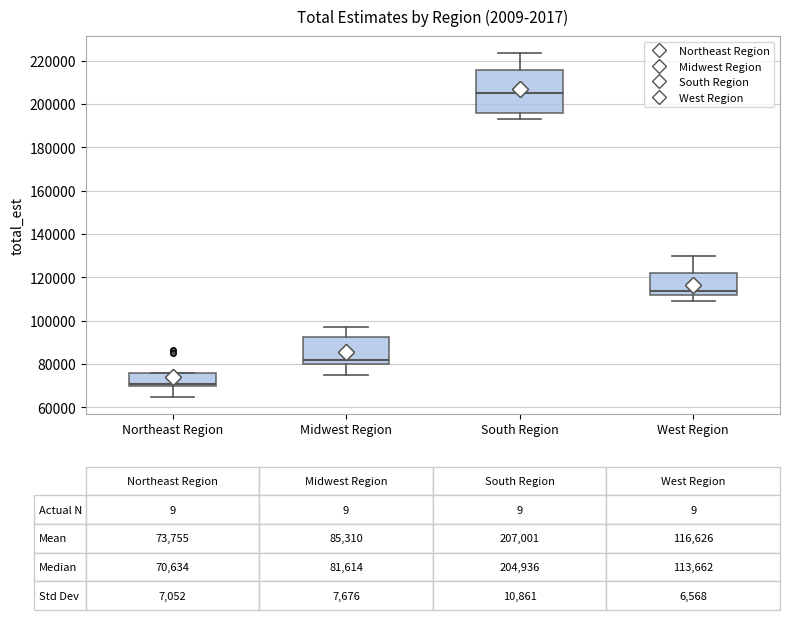

Comparing the boxes themselves (not the whiskers), which one is the tallest?

South Region